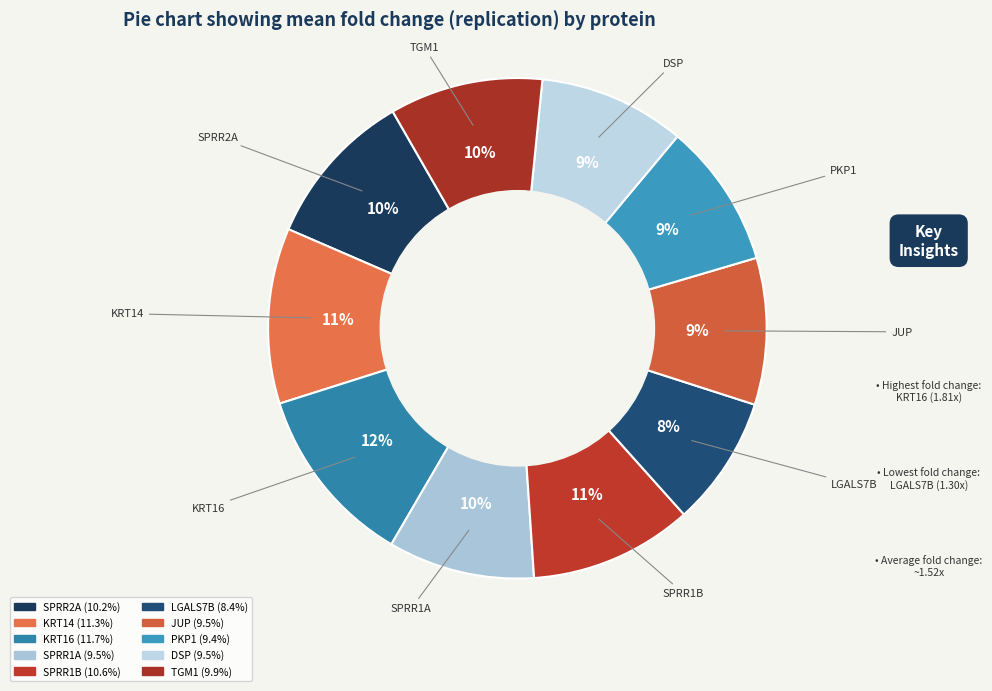

What percentage is NOT represented by JUP?

90.5%